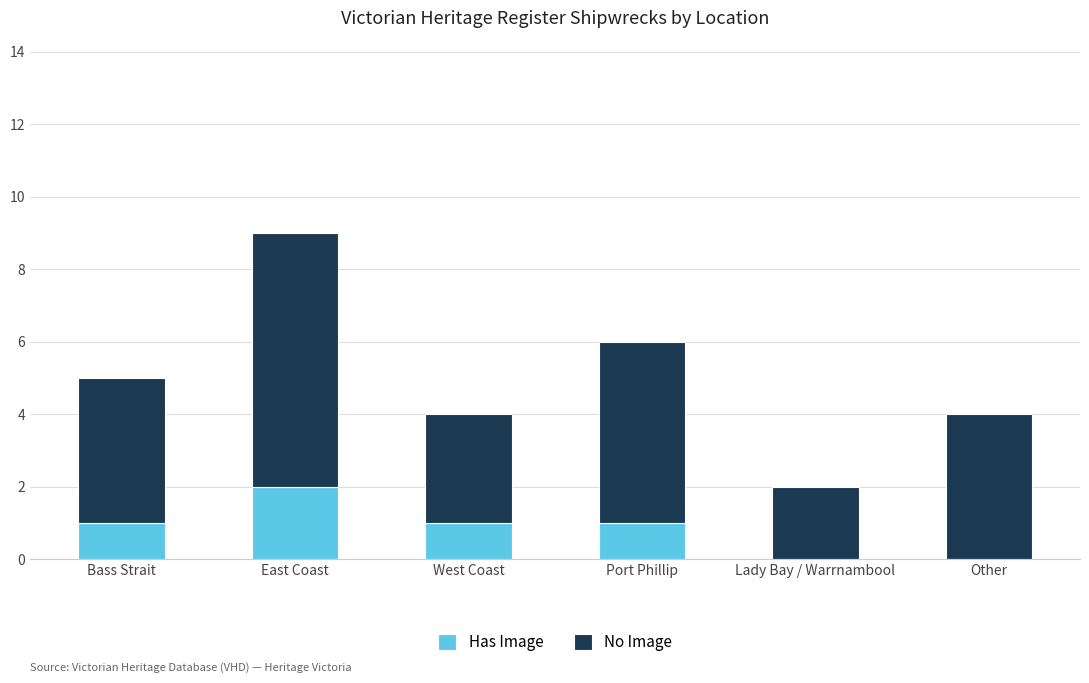

At which category is the sum across all series the highest?

East Coast